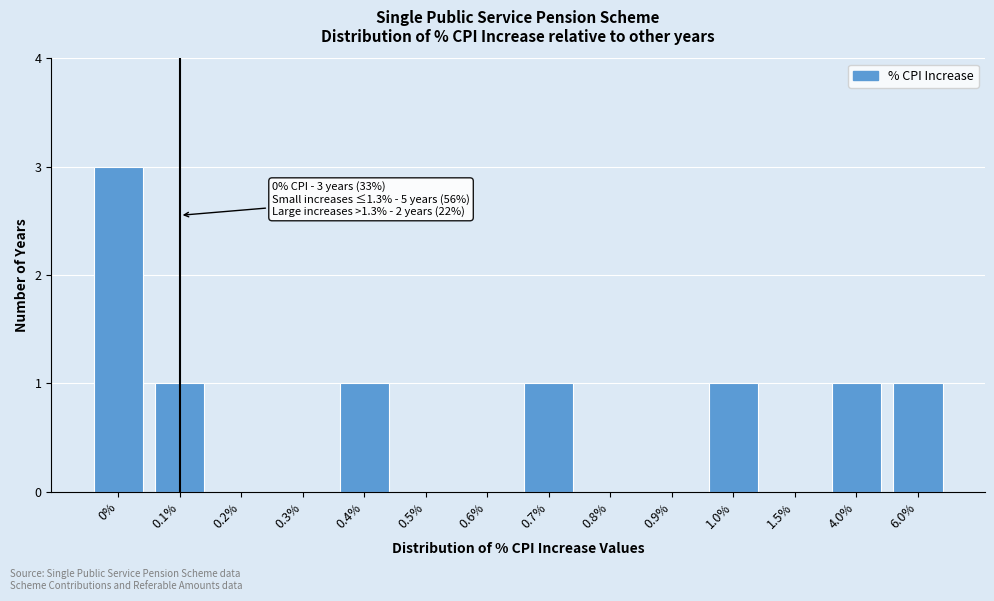

Reading left to right, list all the values displayed in this chart.

0%=3	0.1%=1	0.2%=0	0.3%=0	0.4%=1	0.5%=0	0.6%=0	0.7%=1	0.8%=0	0.9%=0	1.0%=1	1.5%=0	4.0%=1	6.0%=1